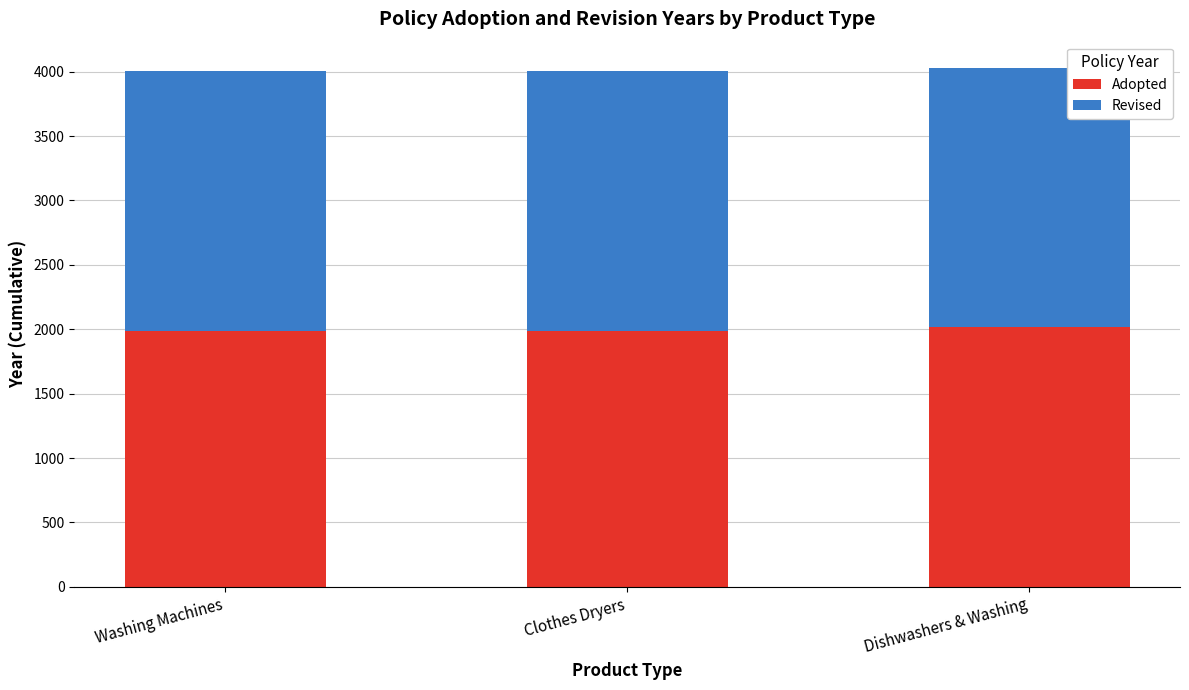

What is the minimum value for Adopted?

1989